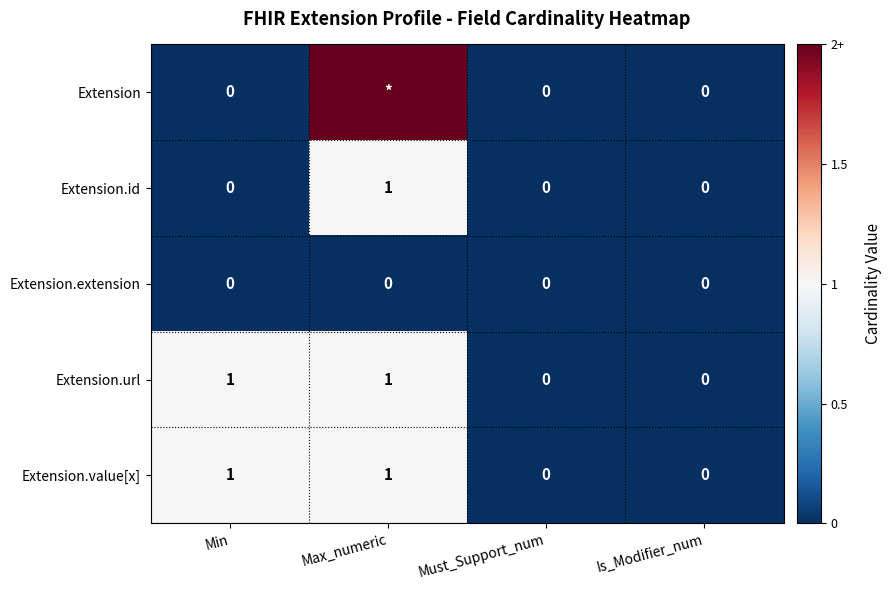

The value of Extension.id at Must_Support_num is -1. True or false?

False